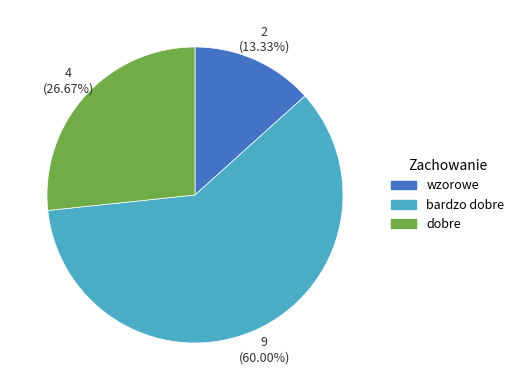

Is the sum of bardzo dobre and wzorowe greater than half?

Yes